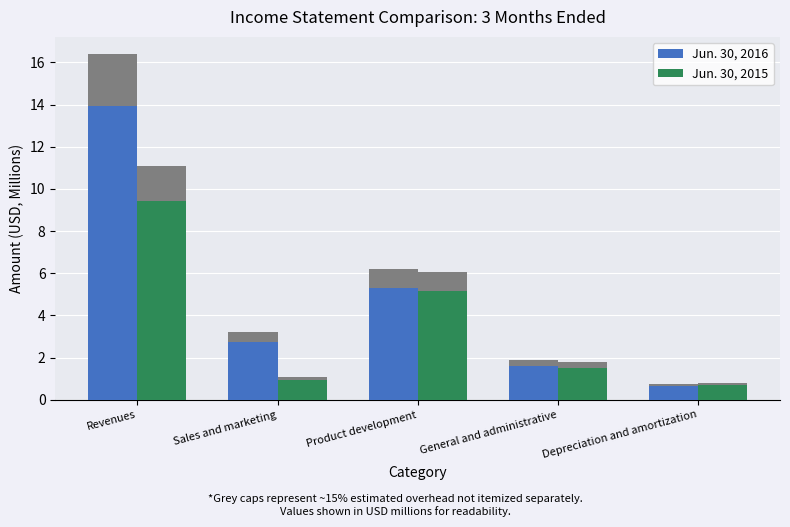

Which category has the highest value in the Jun. 30, 2016 series?

Revenues